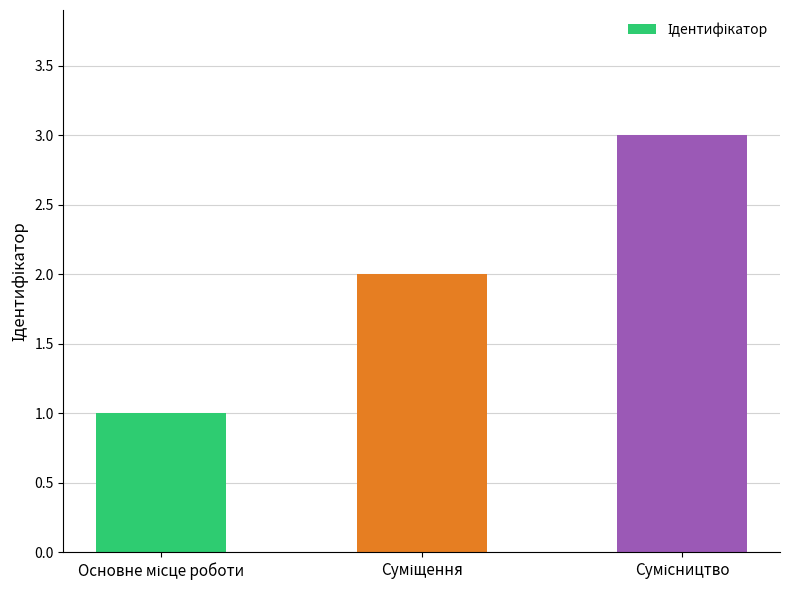

What is the smallest value displayed?

1